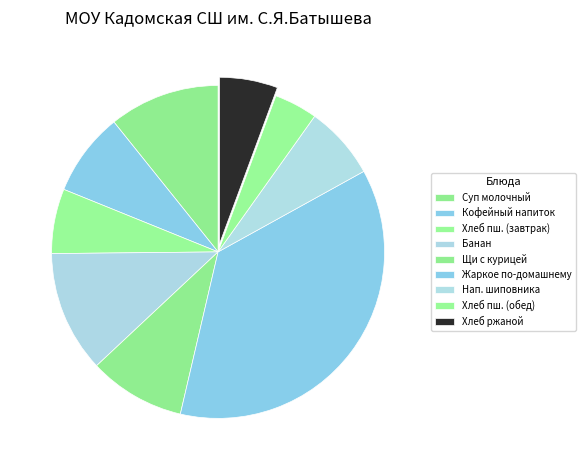

How many segments does this pie chart have?

9